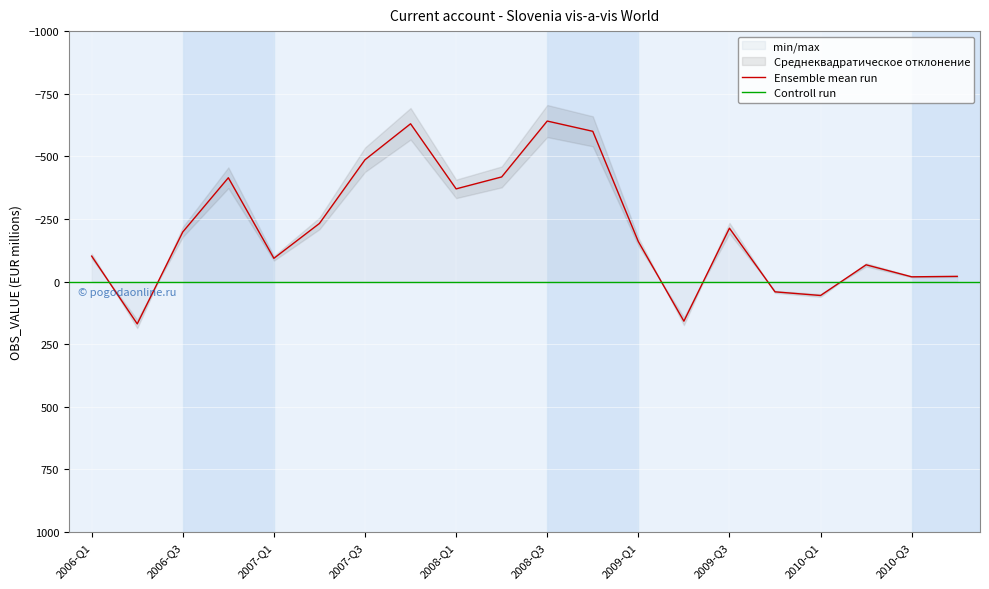

Rank the categories by value from lowest to highest.

2008-Q3, 2007-Q4, 2008-Q4, 2007-Q3, 2008-Q2, 2006-Q4, 2008-Q1, 2007-Q2, 2009-Q3, 2006-Q3, 2009-Q1, 2006-Q1, 2007-Q1, 2010-Q2, 2010-Q4, 2010-Q3, 2009-Q4, 2010-Q1, 2009-Q2, 2006-Q2